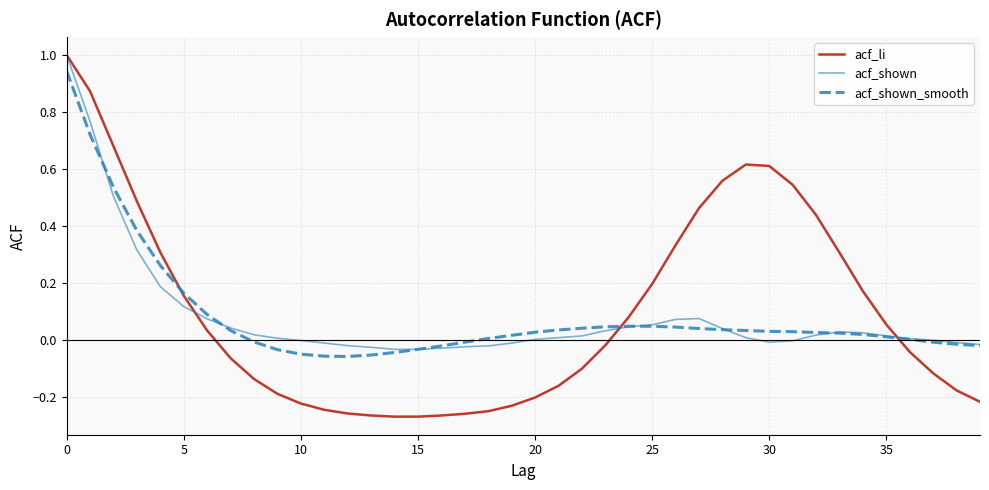

Which series has the largest range (max minus min)?

acf_li